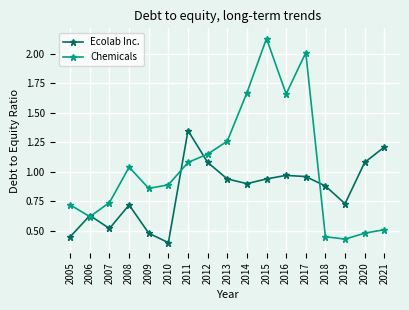

The value of Ecolab Inc. at 2005 is 0.8. True or false?

False